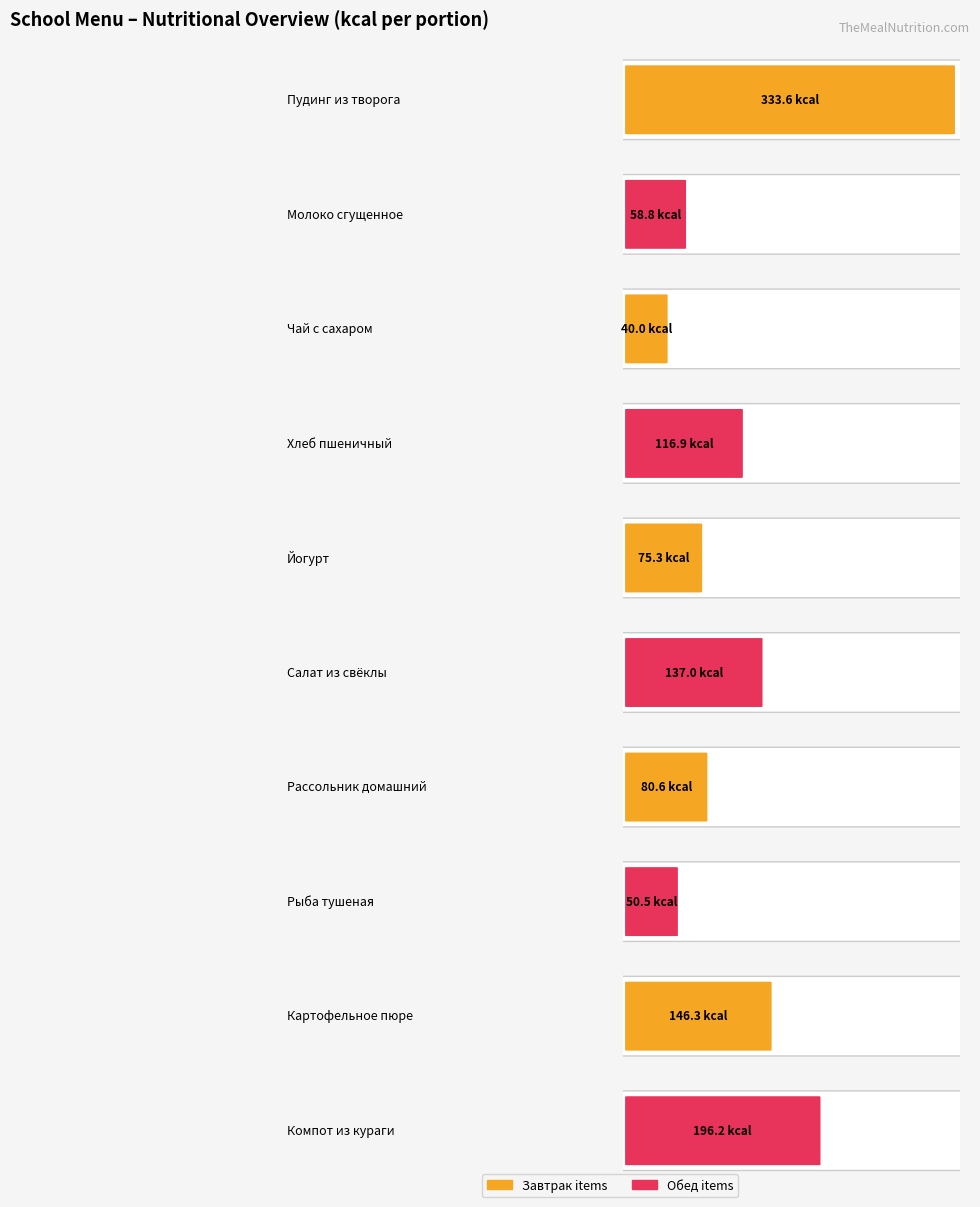

List the labels in order of value, largest first.

Пудинг из творога, Компот из кураги, Картофельное пюре, Салат из свёклы, Хлеб пшеничный, Рассольник домашний, Йогурт, Молоко сгущенное, Рыба тушеная, Чай с сахаром